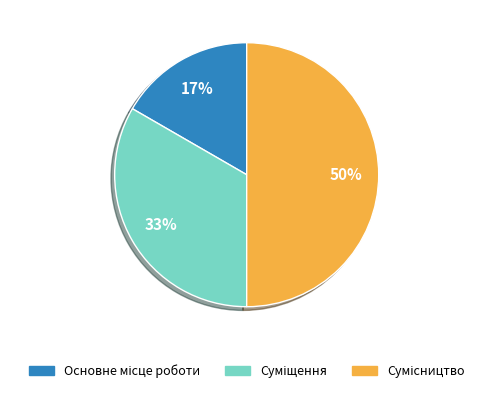

How many slices are in this pie chart?

3